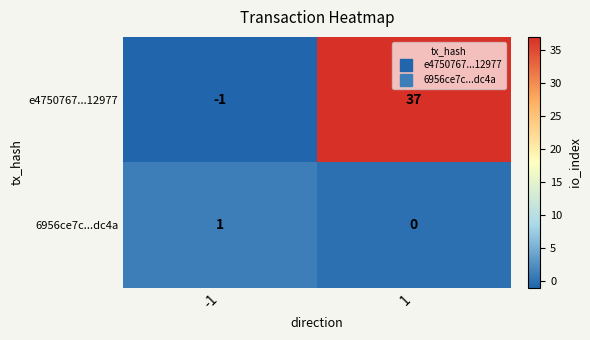

Which series has the largest total across all categories?

e4750767...12977